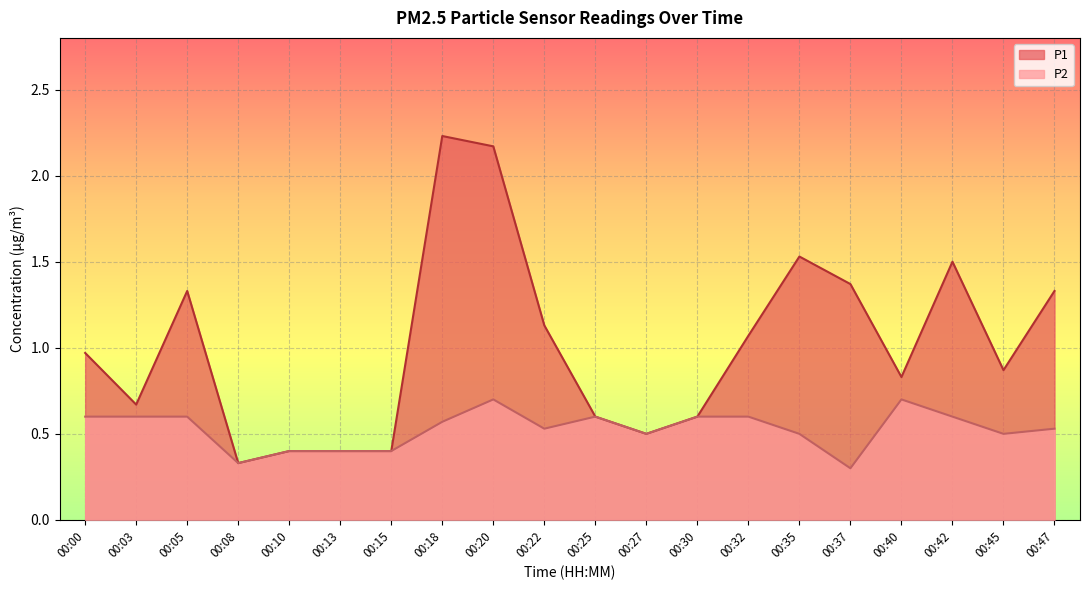

How many lines are shown in the chart?

2